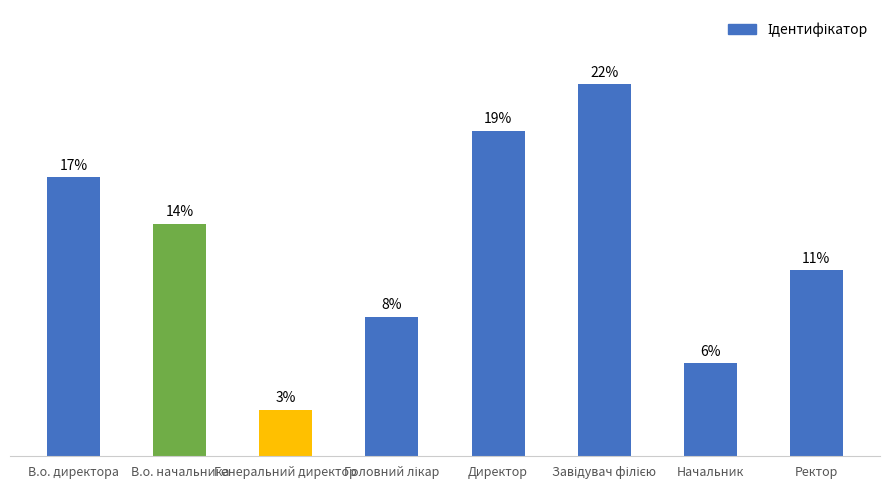

The chart shows a value of 0 at Генеральний директор. True or false?

False